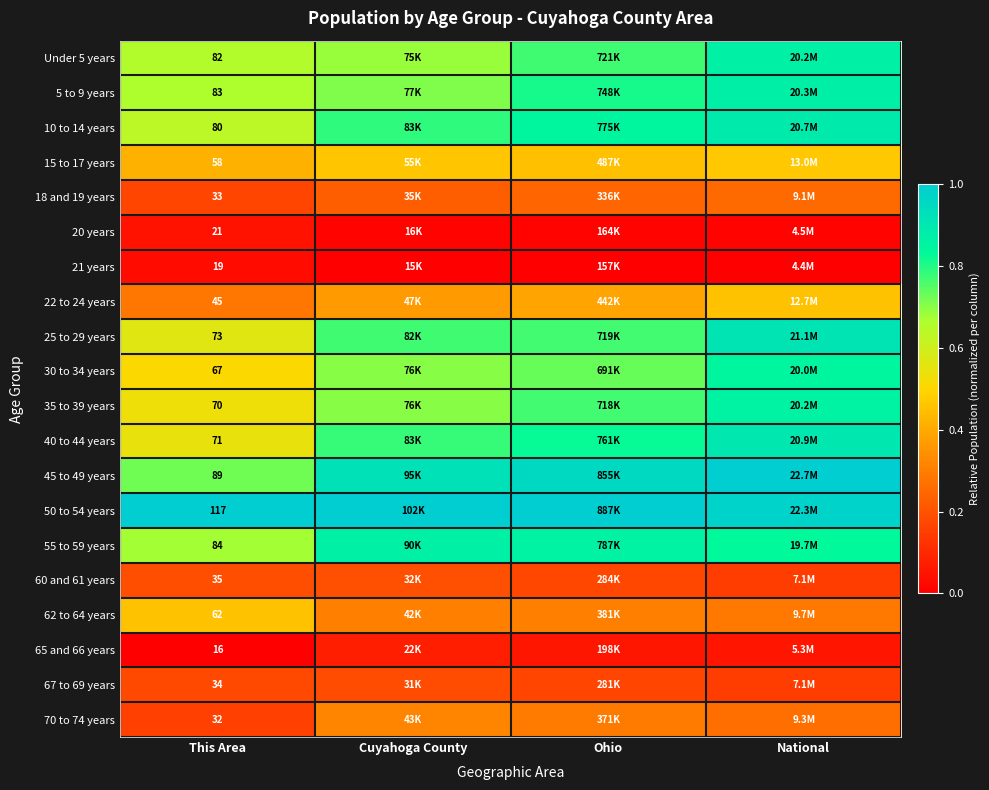

Is it true that 62 to 64 years equals 0.5 at Ohio?

False